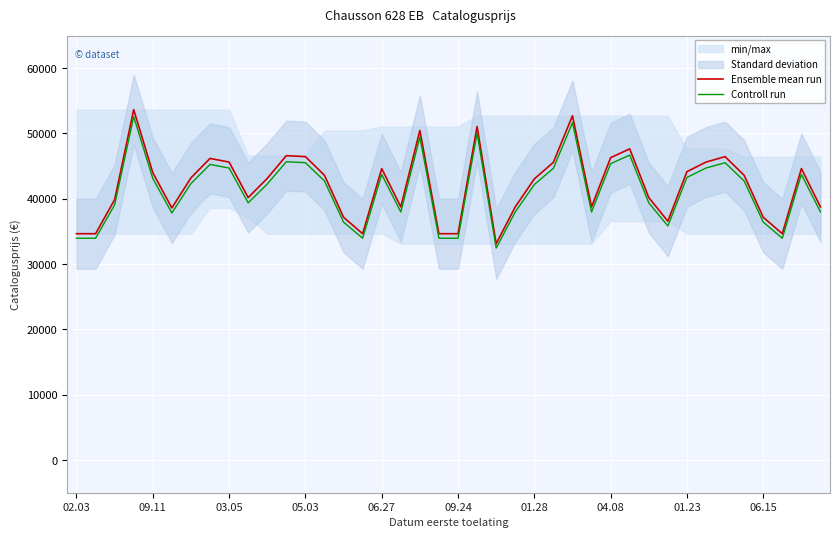

What is the difference between the highest and lowest values at 01.23?

883.1